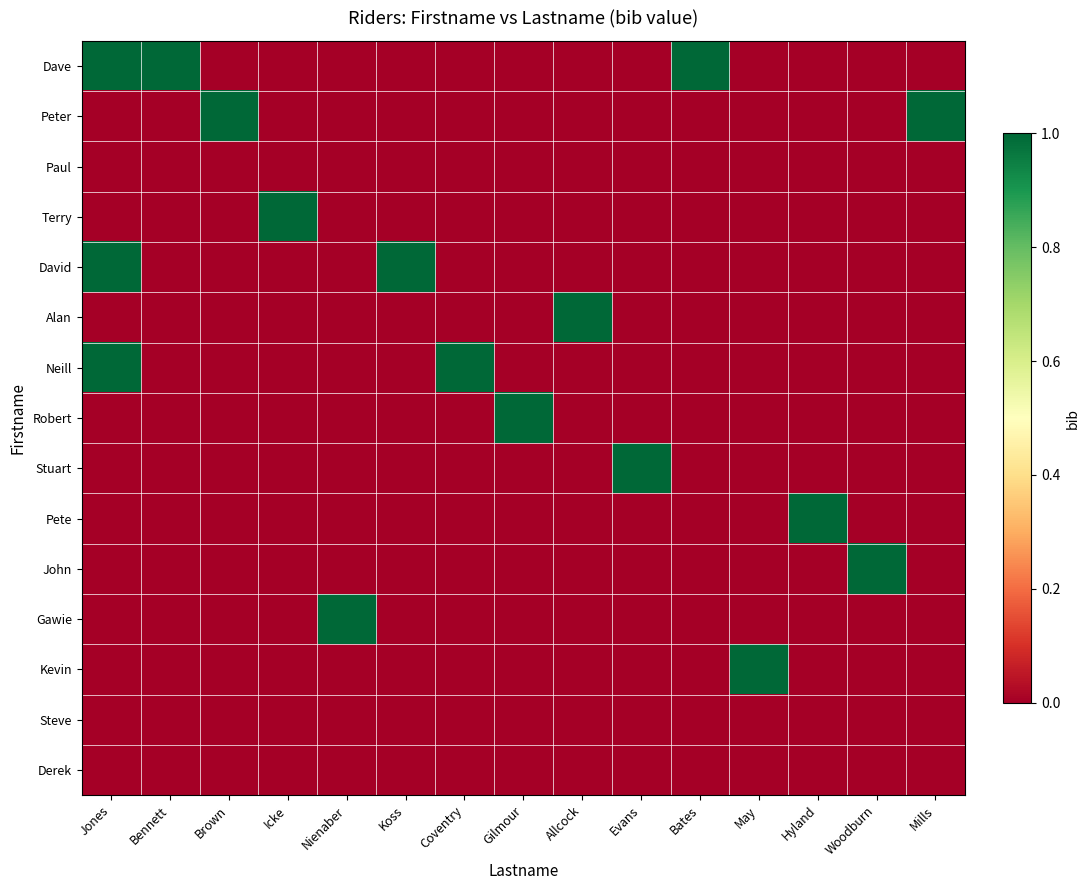

At Icke, list the series in order from smallest to largest.

Dave, Peter, Paul, David, Alan, Neill, Robert, Stuart, Pete, John, Gawie, Kevin, Steve, Derek, Terry